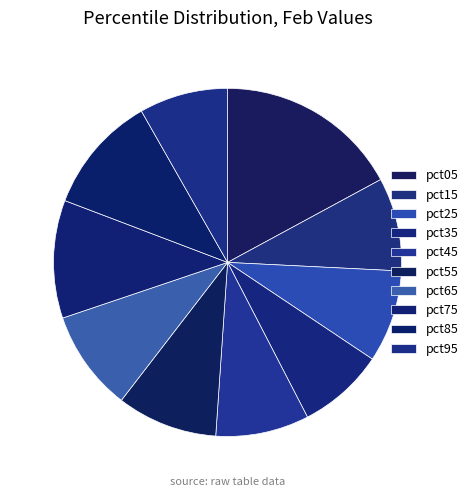

How many slices are in this pie chart?

10